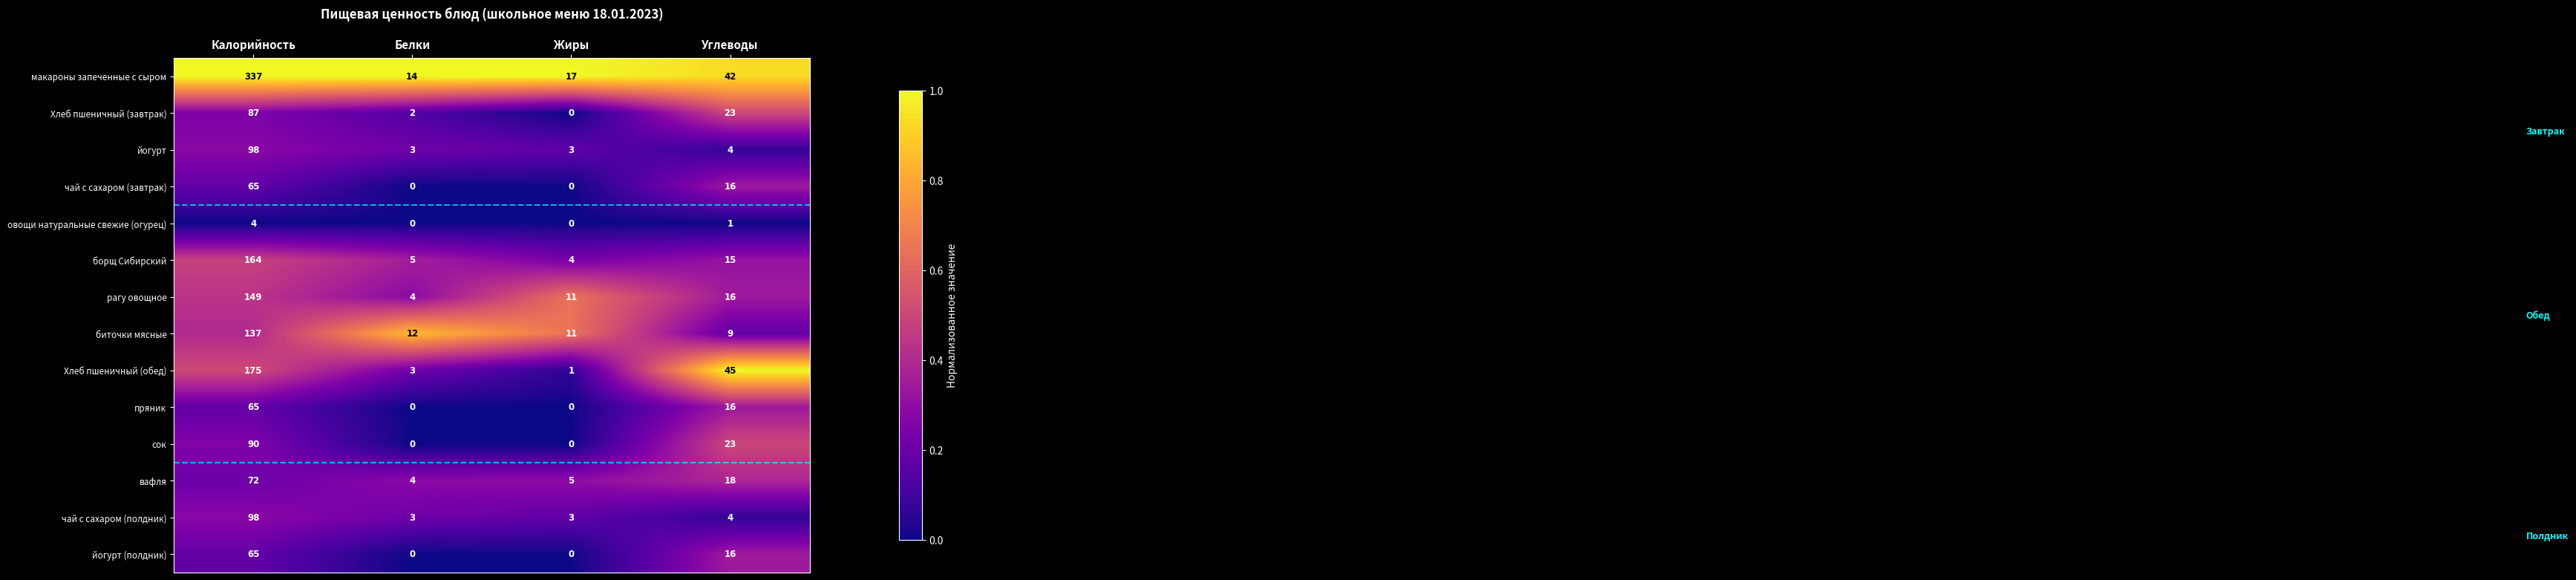

Which category has the highest value across all series?

Калорийность